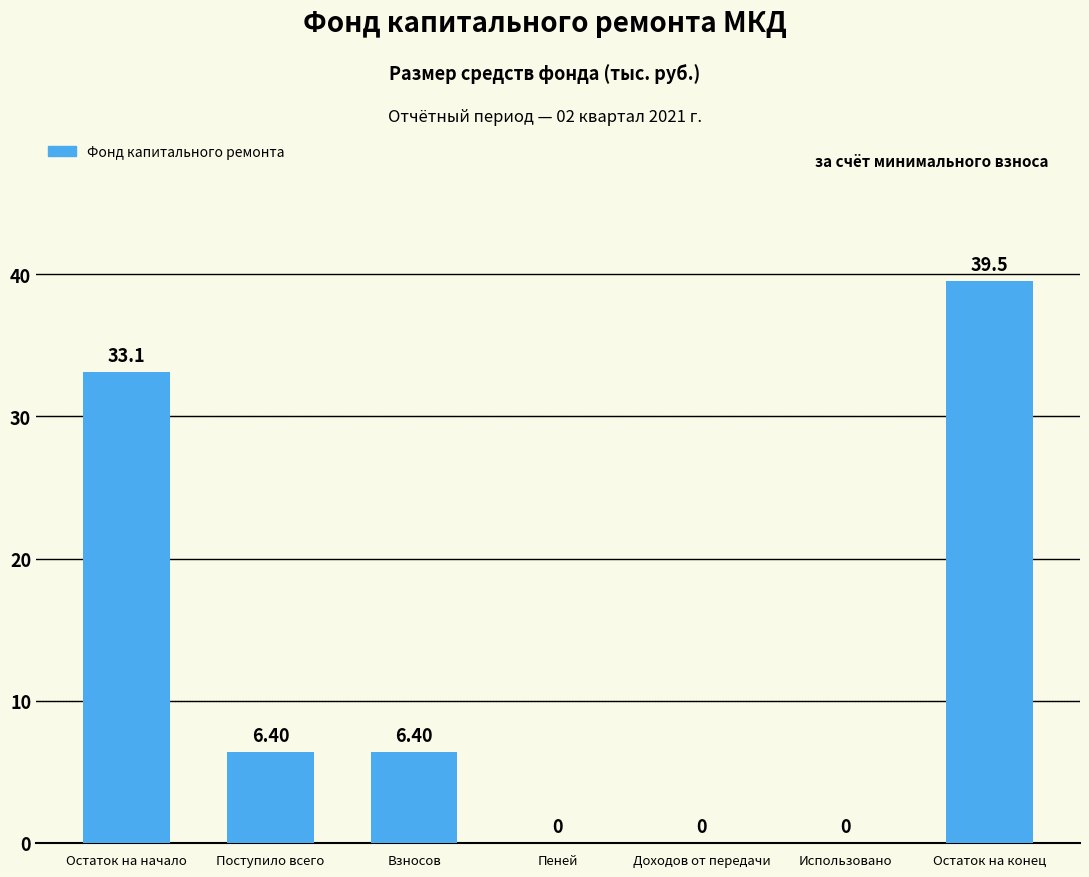

Which category has the highest value across all series?

Остаток на конец